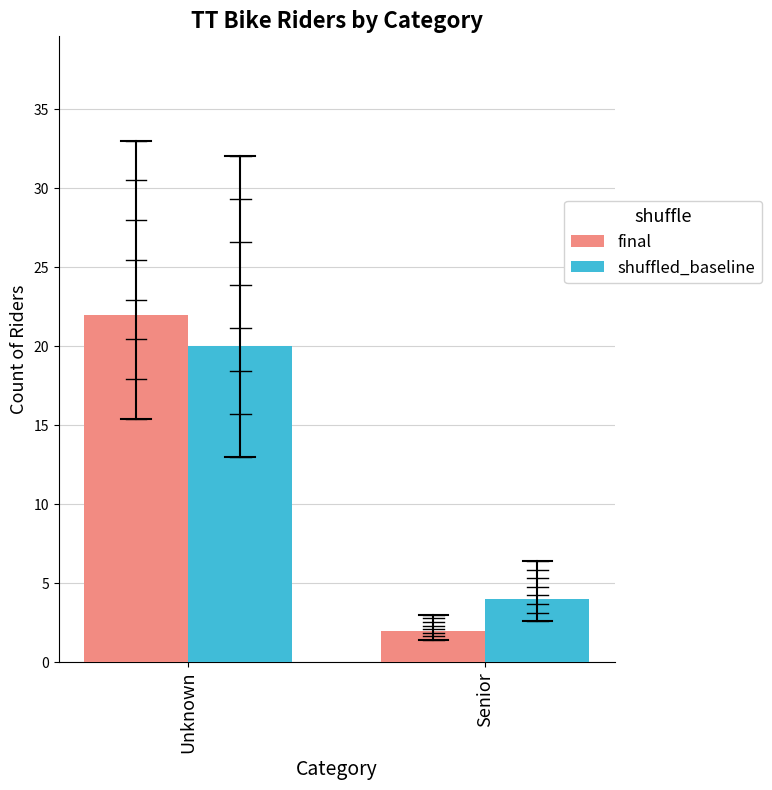

What is the sum of all shuffled_baseline values?

24